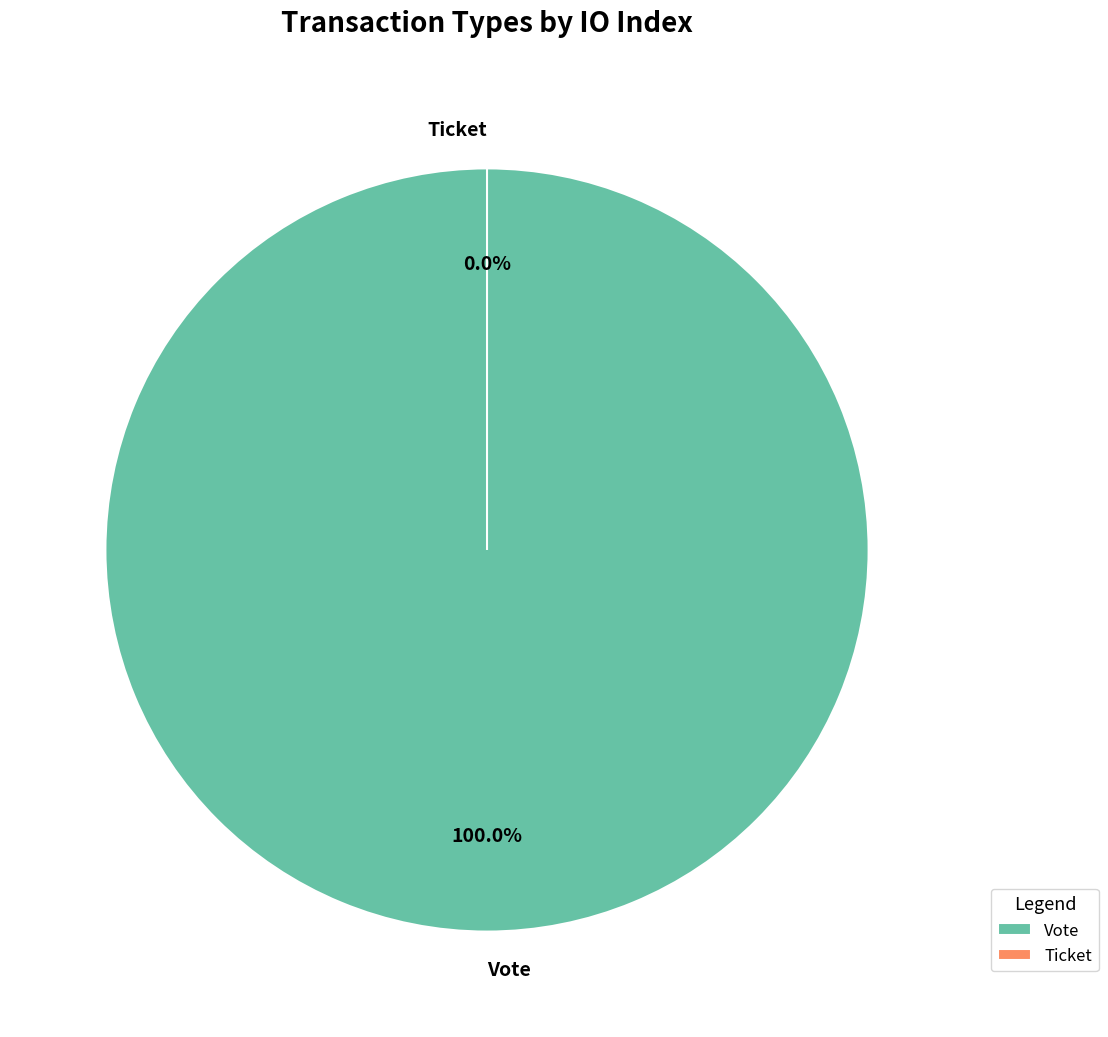

To the nearest percent, what is the difference between the Vote and Ticket slice percentages?

100%